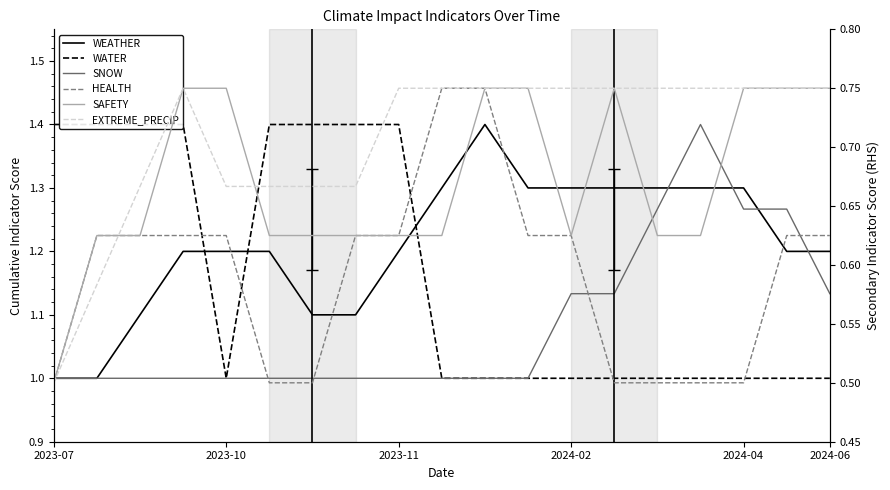

How many lines are shown in the chart?

6